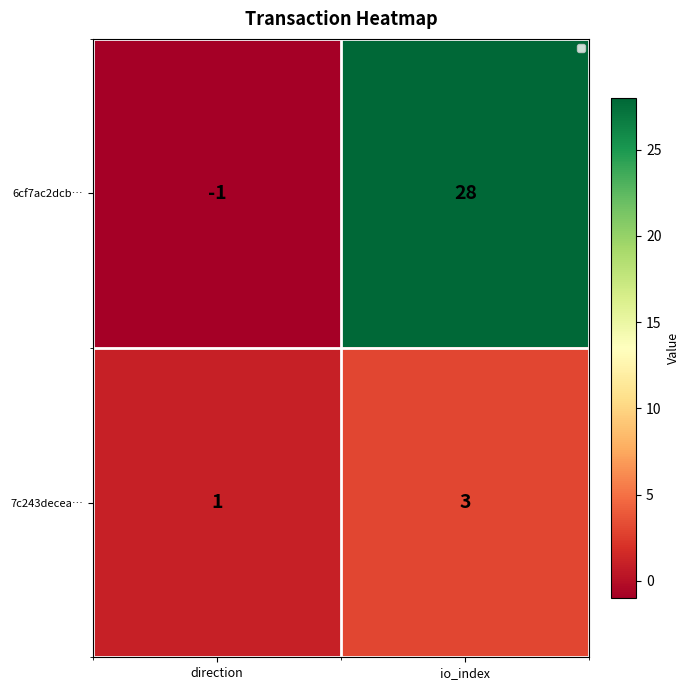

Which series has the largest total across all categories?

6cf7ac2dcb…